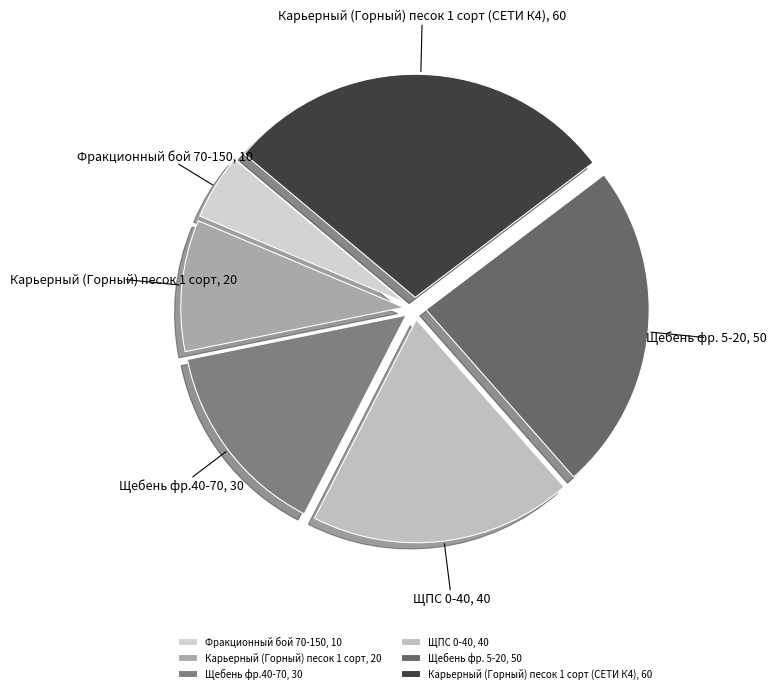

How many slices are in this pie chart?

6